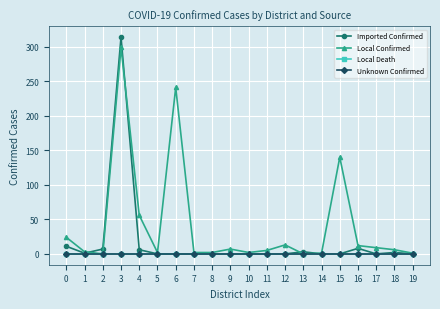

Which category has the lowest value across all series?

5